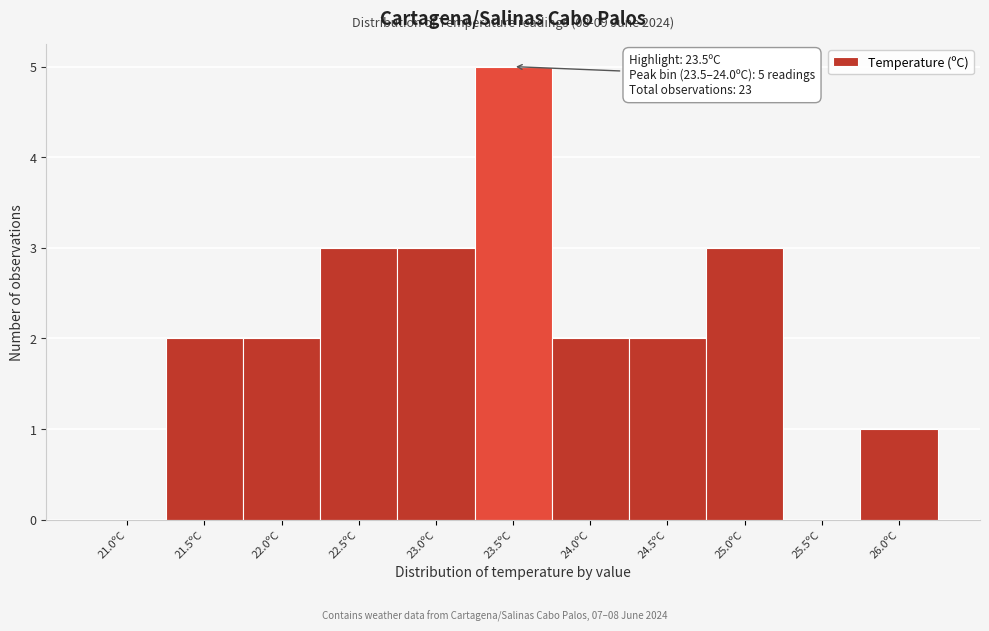

Reading left to right, transcribe all the data shown in this chart.

21.0ºC=0	21.5ºC=2	22.0ºC=2	22.5ºC=3	23.0ºC=3	23.5ºC=5	24.0ºC=2	24.5ºC=2	25.0ºC=3	25.5ºC=0	26.0ºC=1